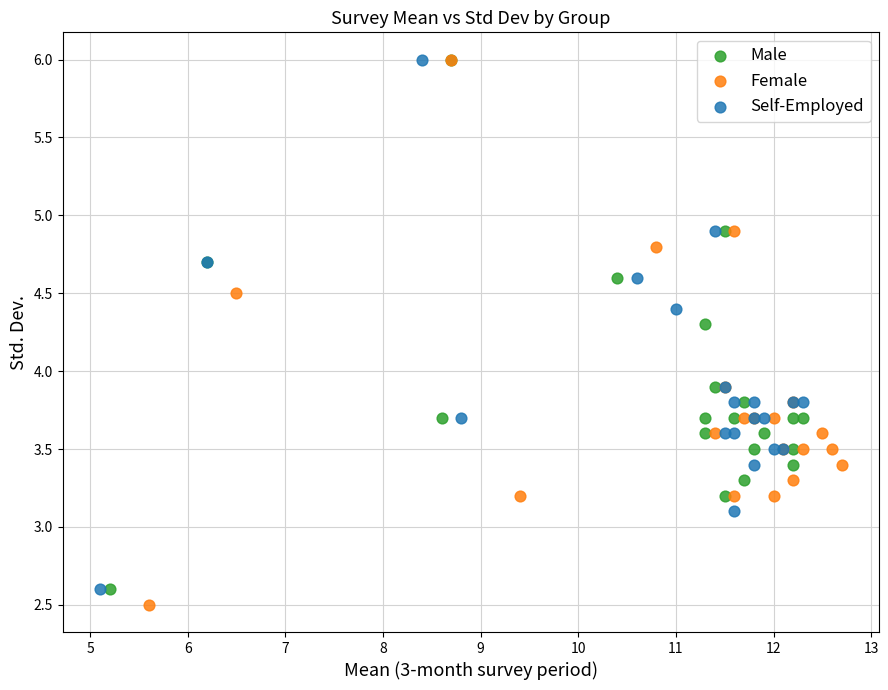

Which series contains the lowest Y value?

Female